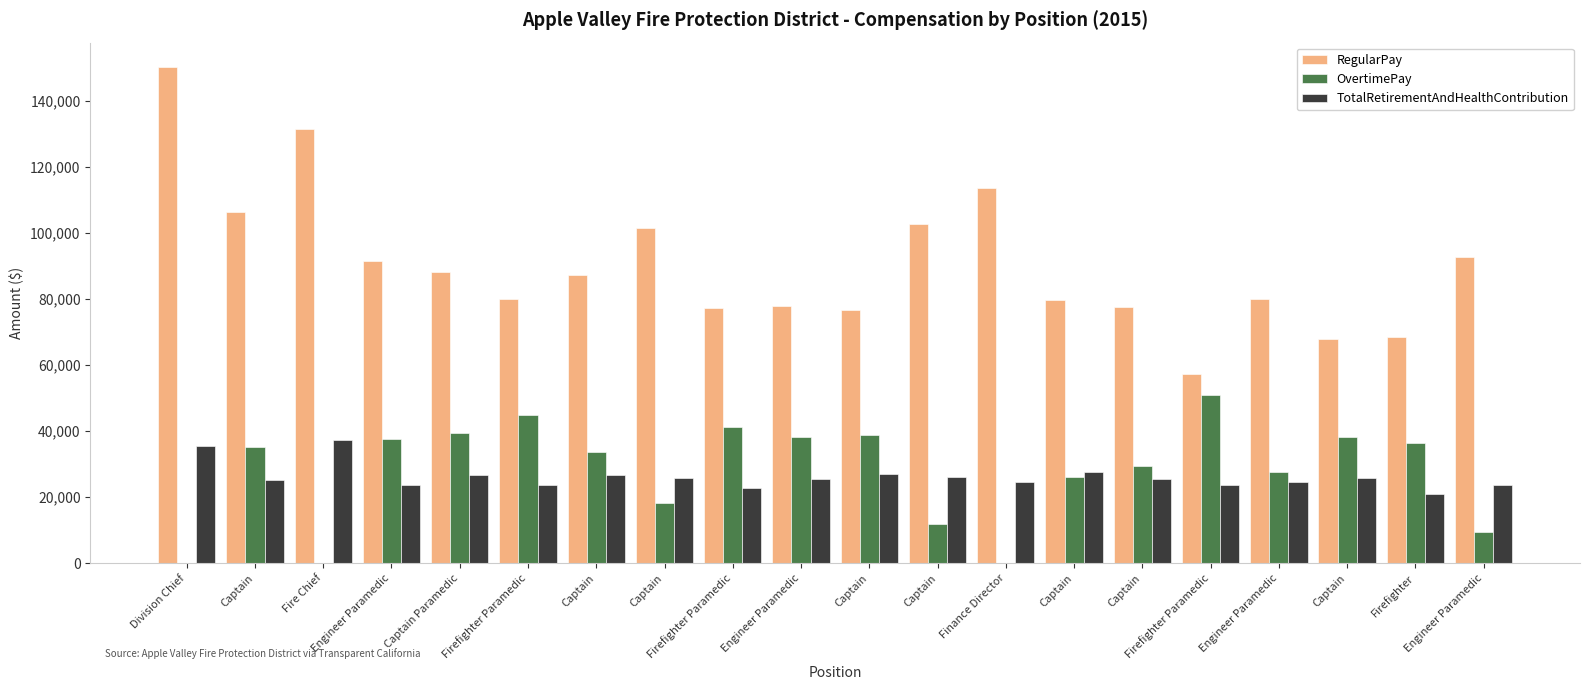

The OvertimePay series shows 49044 at Firefighter. True or false?

False